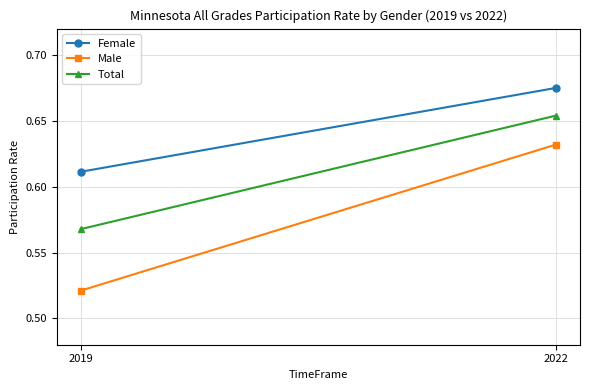

Reading left to right, what are all the values shown in this chart?

Female: 0.6	0.7
Male: 0.5	0.6
Total: 0.6	0.7